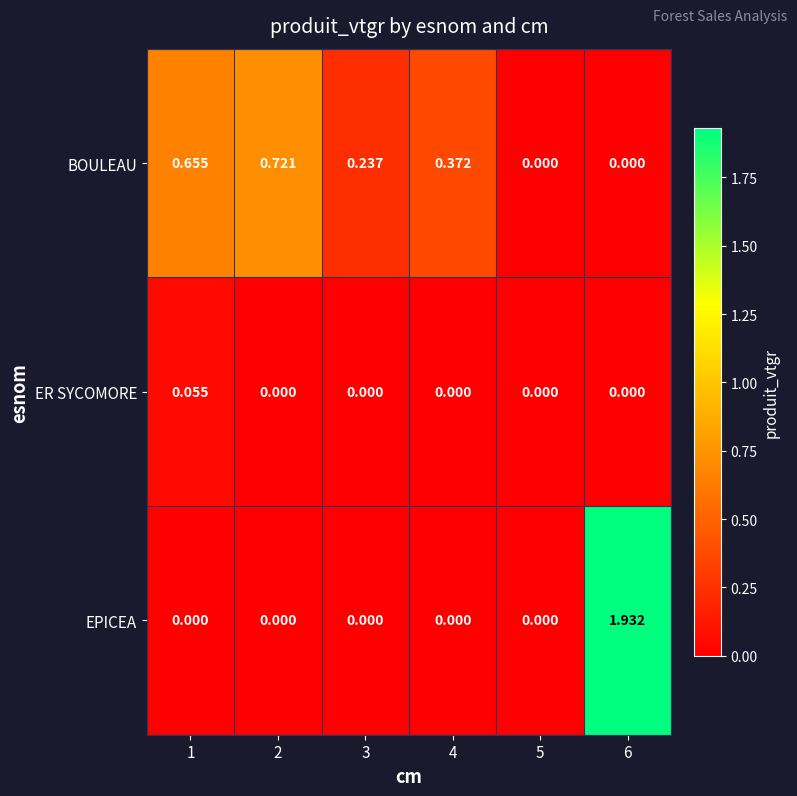

Which series has the largest total across all categories?

BOULEAU